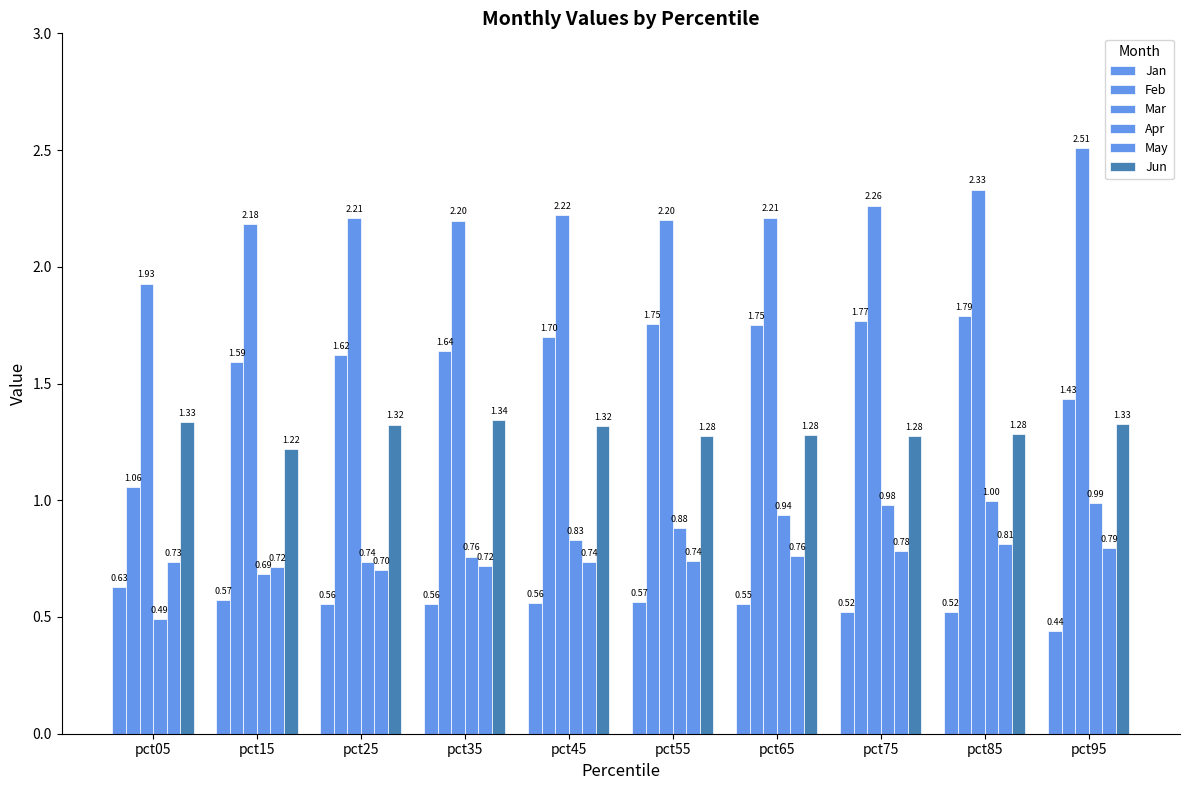

Count the number of categories in the chart.

10